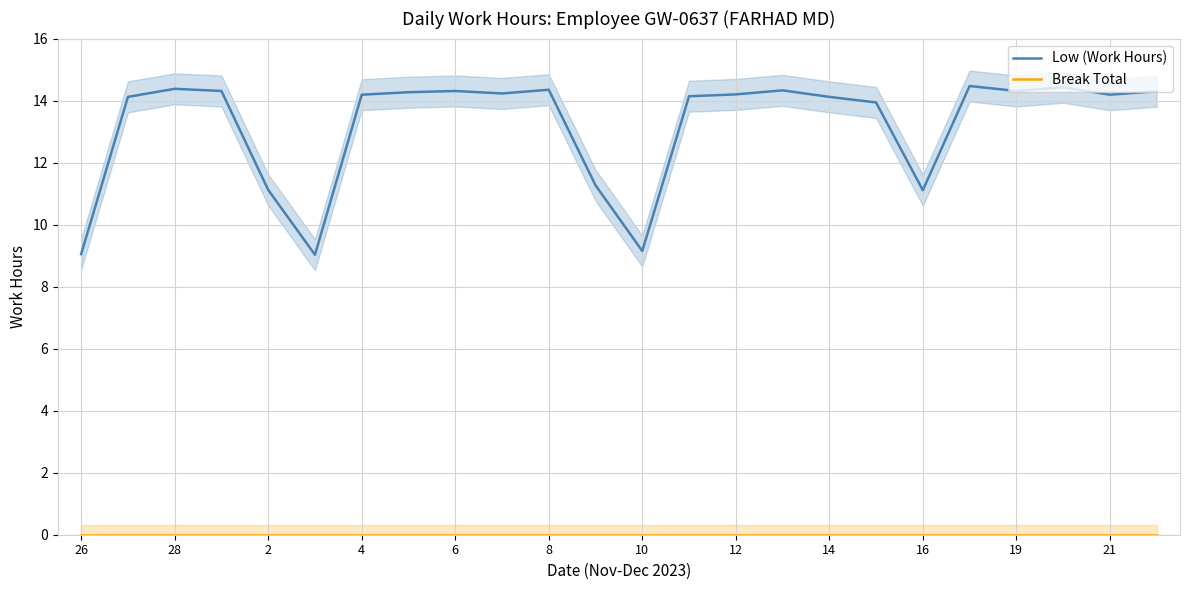

What is the minimum value for Low (Work Hours)?

9.0